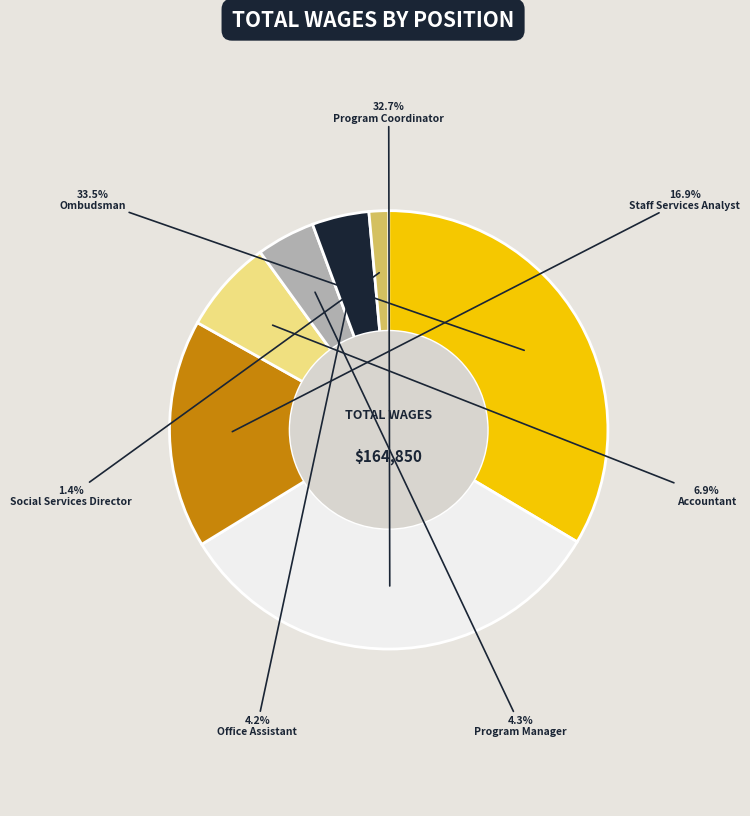

Which slice is the largest?

Ombudsman